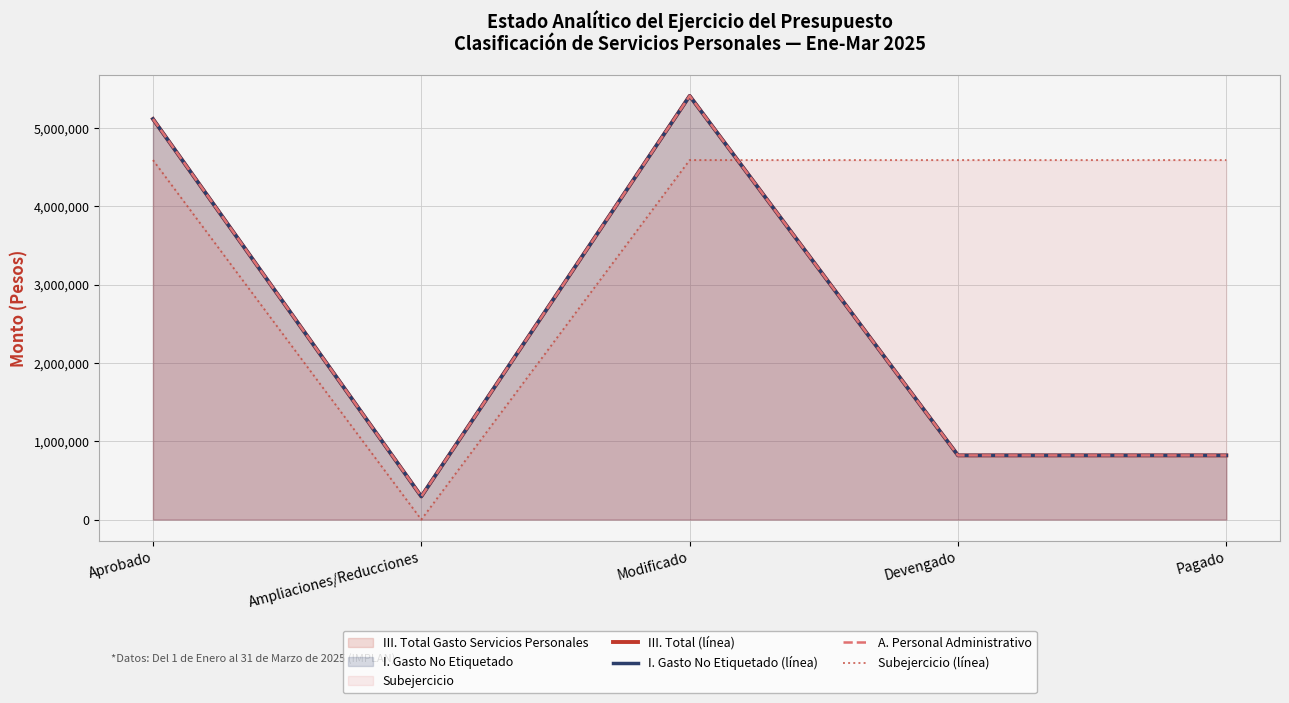

In A. Personal Administrativo, how many points are higher than both neighbors (excluding endpoints)?

1